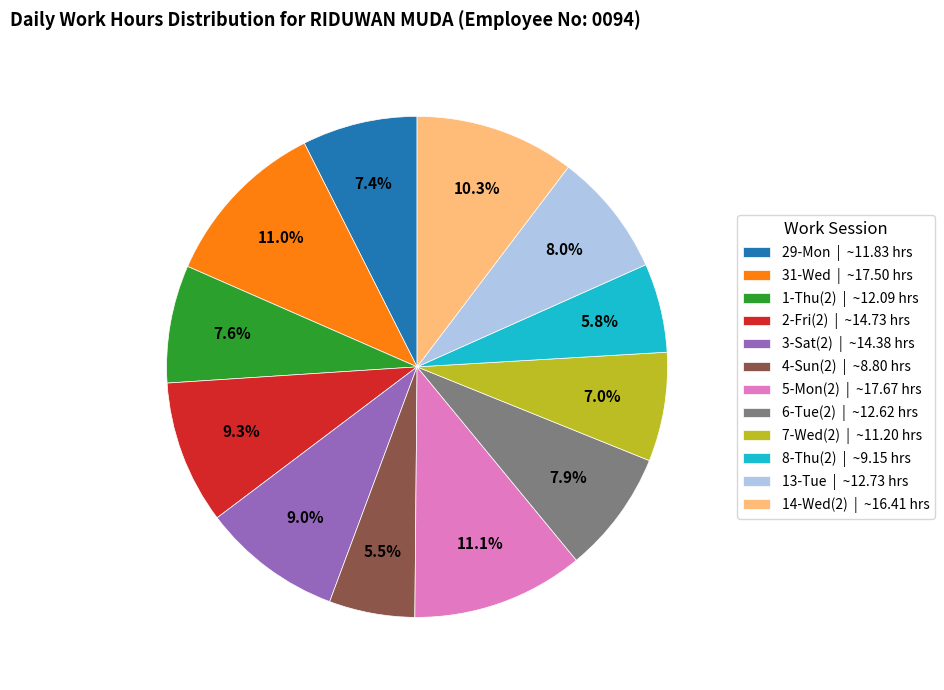

What is the total percentage of 29-Mon and 5-Mon(2)?

18.5%